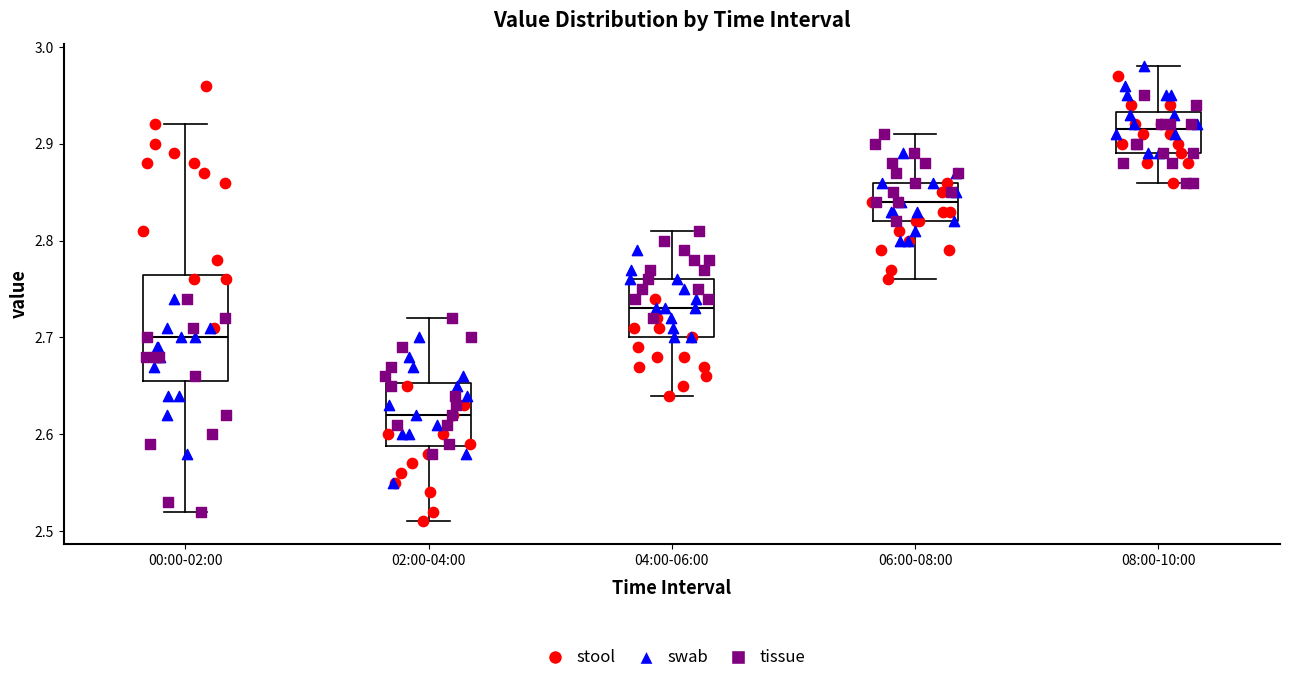

Which box's median line is the lowest?

02:00-04:00